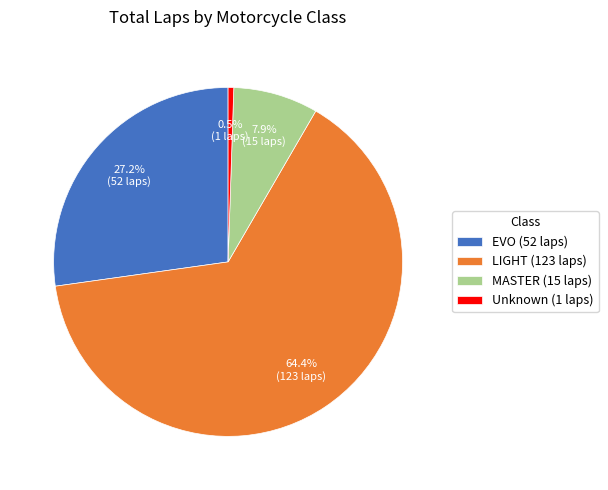

Is there a majority slice in this chart?

Yes